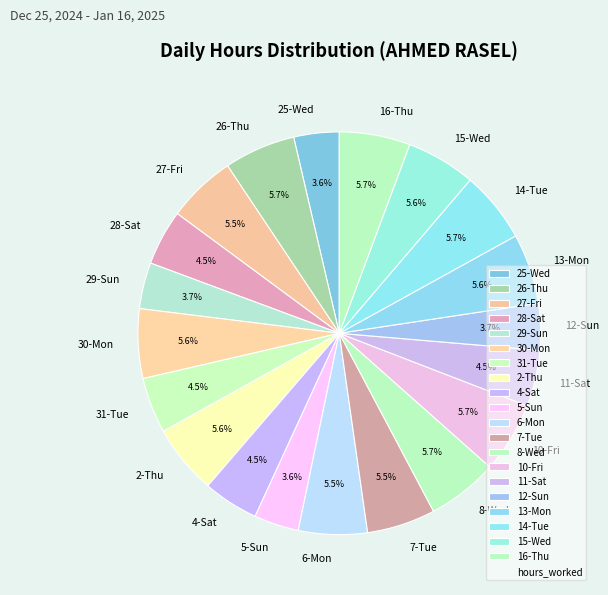

How much of the chart is everything except 25-Wed?

96.4%